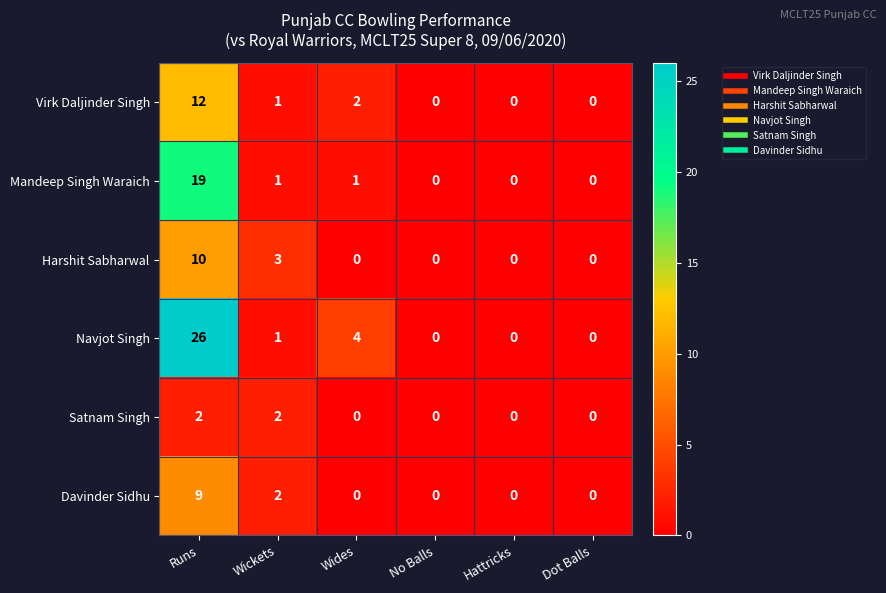

What is the difference between the maximum and minimum values in the Navjot Singh series?

26